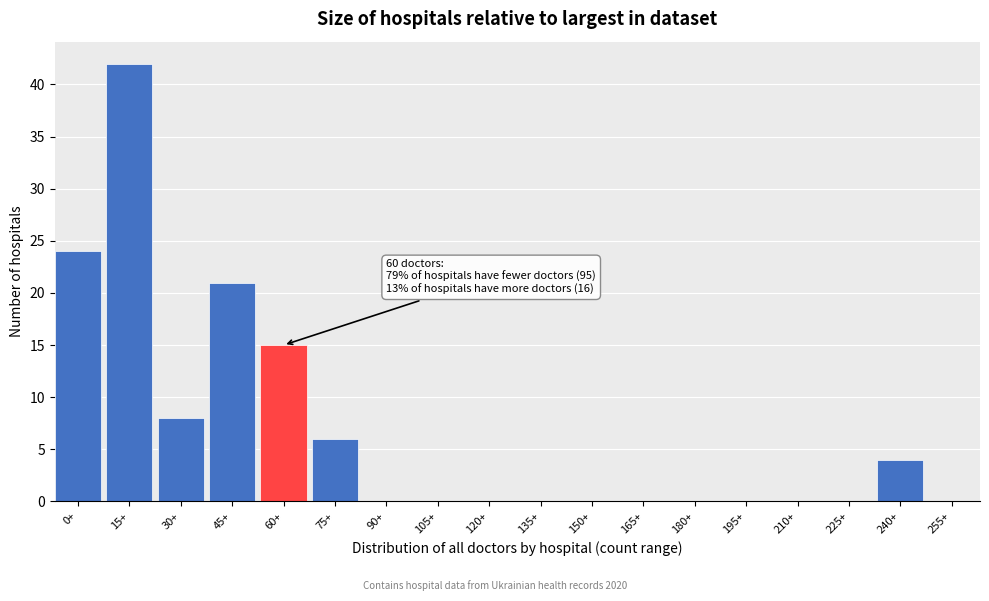

Reading left to right, transcribe all the data shown in this chart.

0+=24	15+=42	30+=8	45+=21	60+=15	75+=6	90+=0	105+=0	120+=0	135+=0	150+=0	165+=0	180+=0	195+=0	210+=0	225+=0	240+=4	255+=0